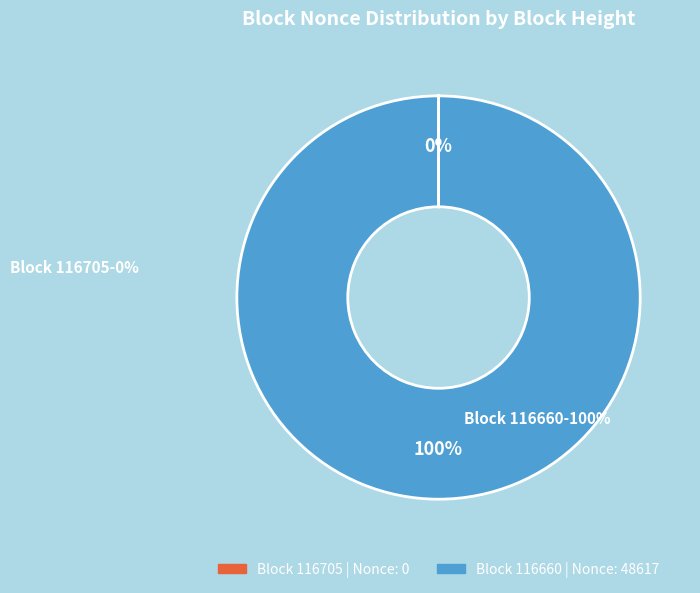

To the nearest percent, what is the average slice percentage?

50%